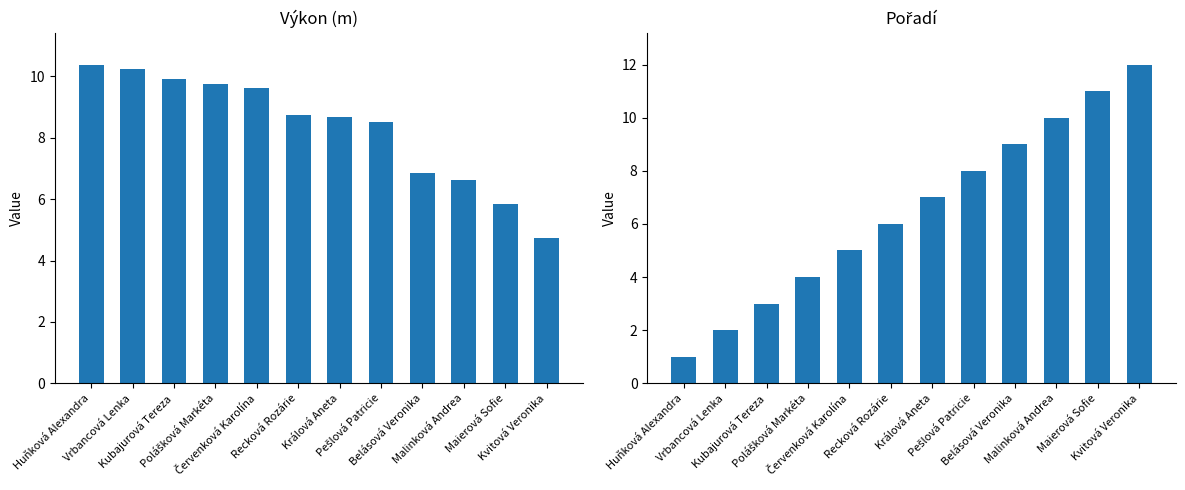

What is the value of the Výkon bar at the 4th from the left?

9.8